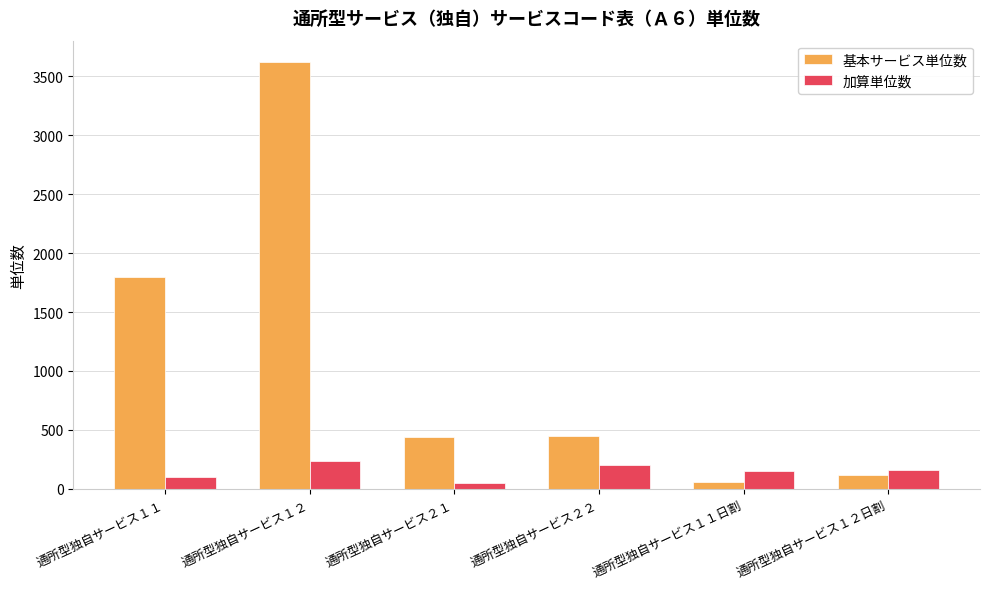

What is the highest value of the 加算単位数 series?

240